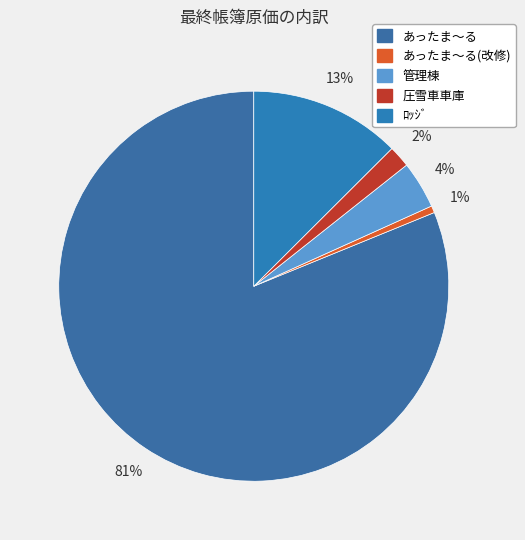

Is there a majority slice in this chart?

Yes